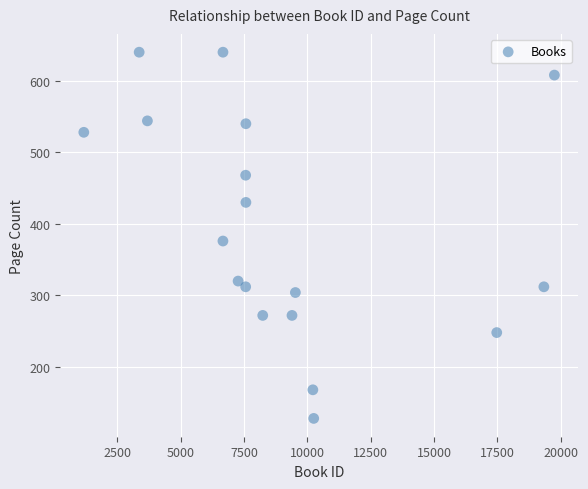

What Y value in the scatter plot is closest to 384?

376